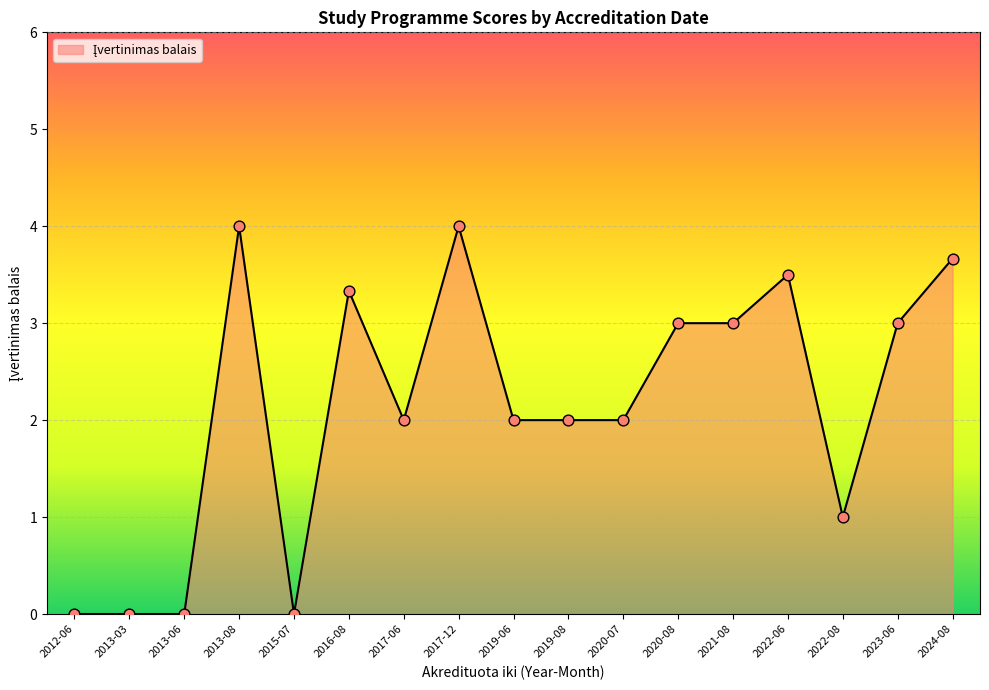

What is the change in value from 2022-08 to 2024-08?

+2.7